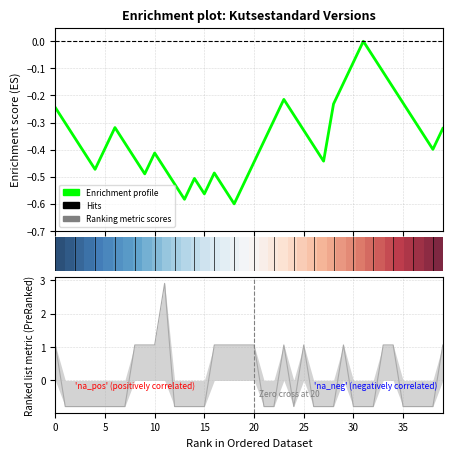

True or false: Enrichment profile has more than 1 interior local peaks.

True